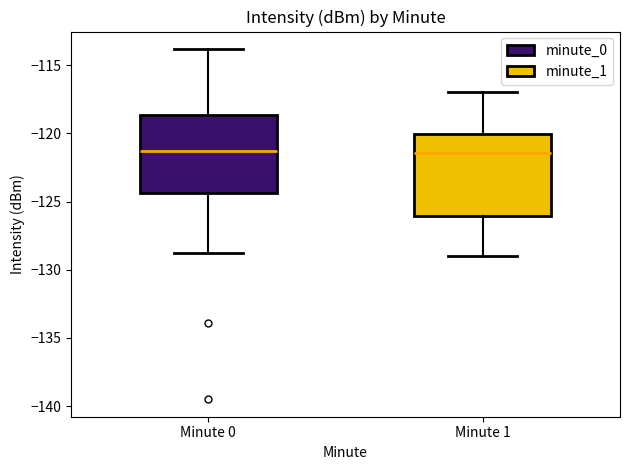

Reading left to right, read every box against the y-axis: the position of its median line, the range the box covers, and the ends of its whiskers. The values are not printed on the chart, so give them approximately, as read against the axis.

Minute 0: median -121.5, box -124.5 to -118.5, whiskers -129.0 to -114.0
Minute 1: median -121.5, box -126.0 to -120.0, whiskers -129.0 to -117.0